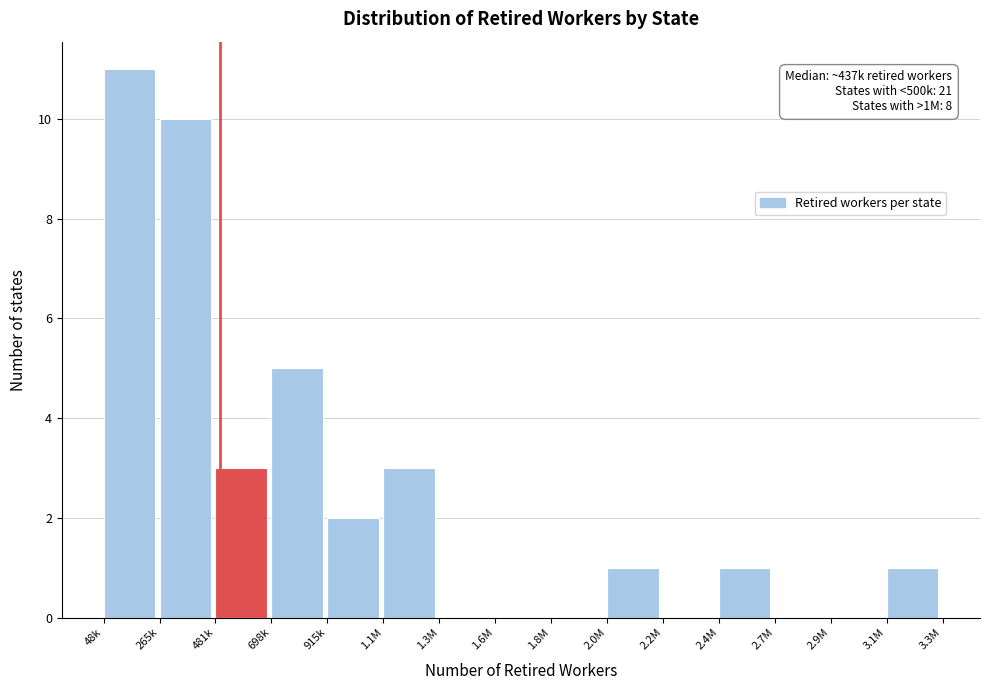

Reading left to right, list all the values displayed in this chart.

48k=11	265k=10	481k=3	698k=5	915k=2	1.1M=3	1.3M=0	1.6M=0	1.8M=0	2.0M=1	2.2M=0	2.4M=1	2.7M=0	2.9M=0	3.1M=1